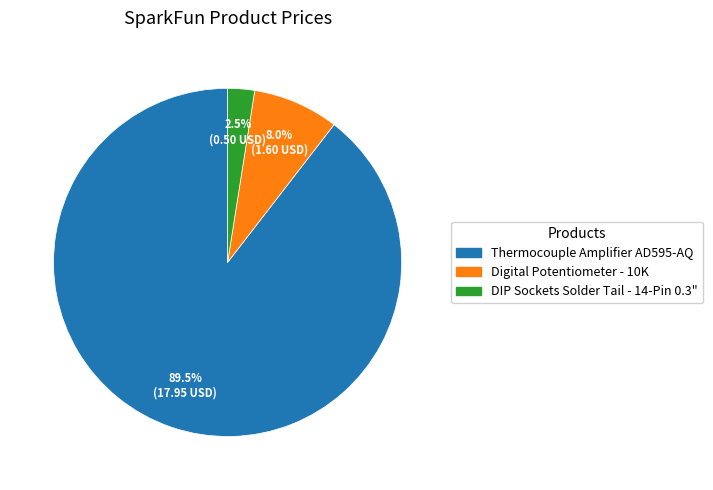

Which category has the biggest portion of the pie?

Thermocouple Amplifier AD595-AQ